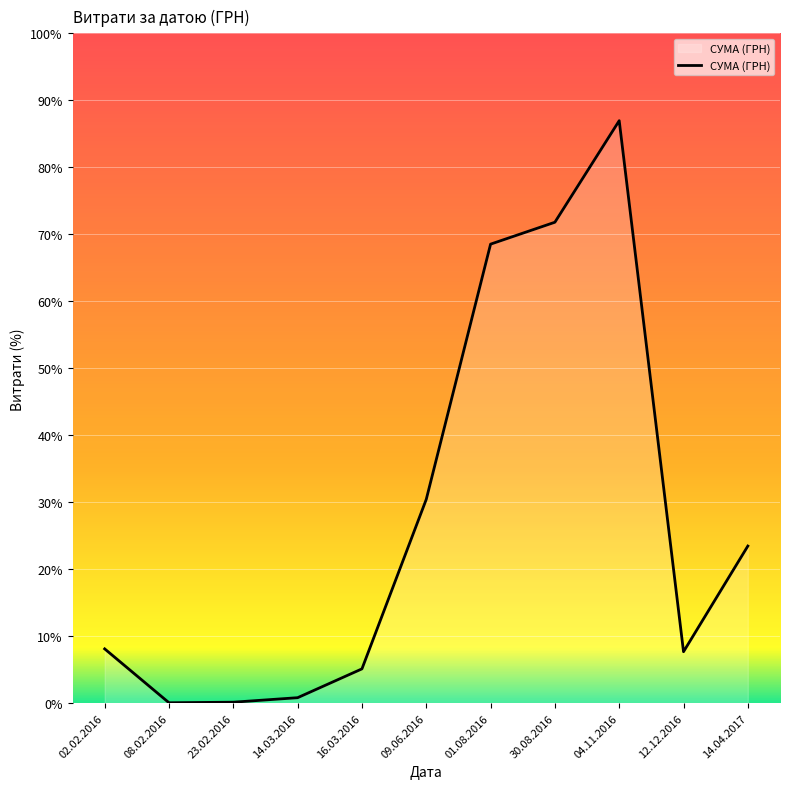

Does the chart display data point markers on the line(s)?

No